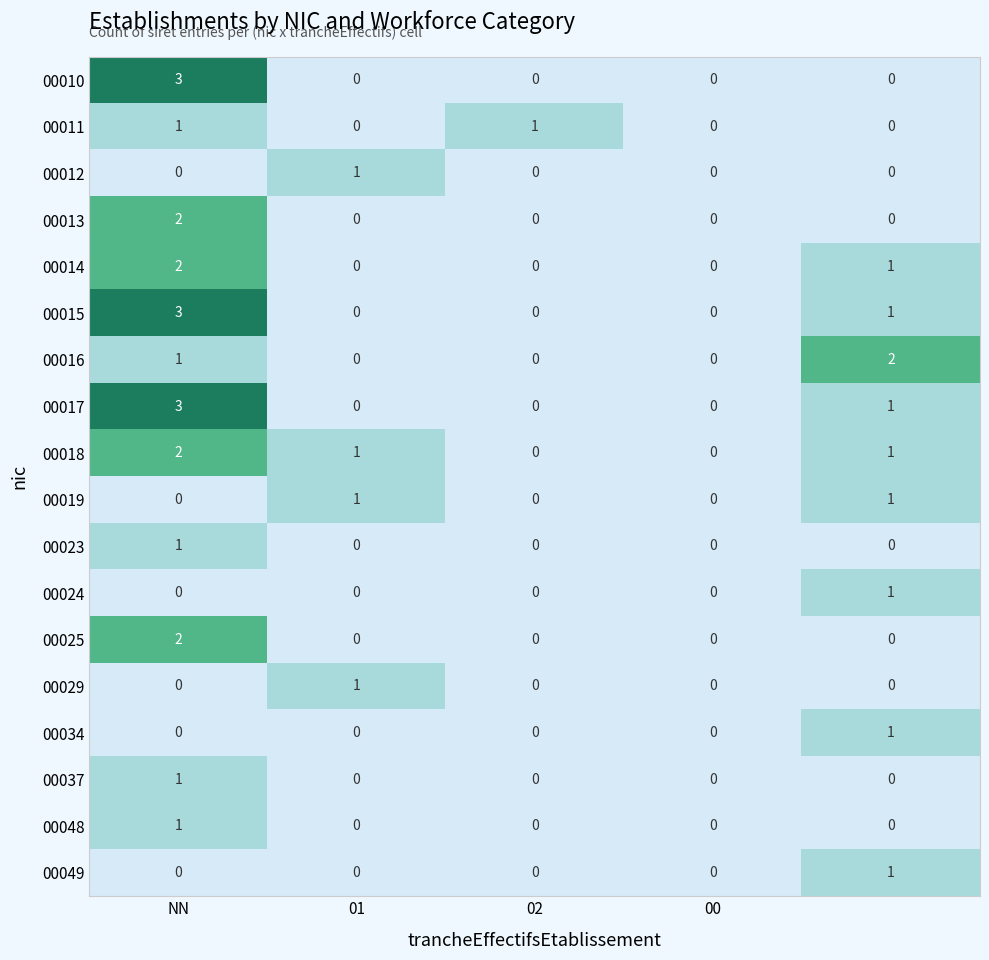

What is the greatest value displayed?

3